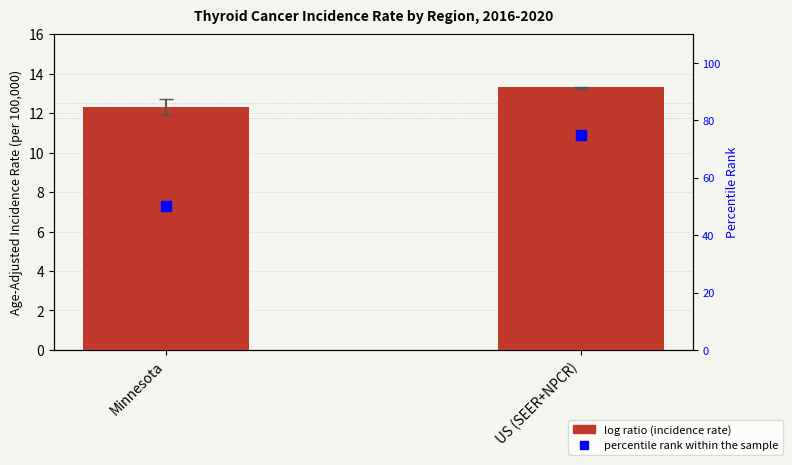

Is the value of Age-Adjusted Incidence Rate at Minnesota greater than the value of percentile rank within the sample at Minnesota?

No